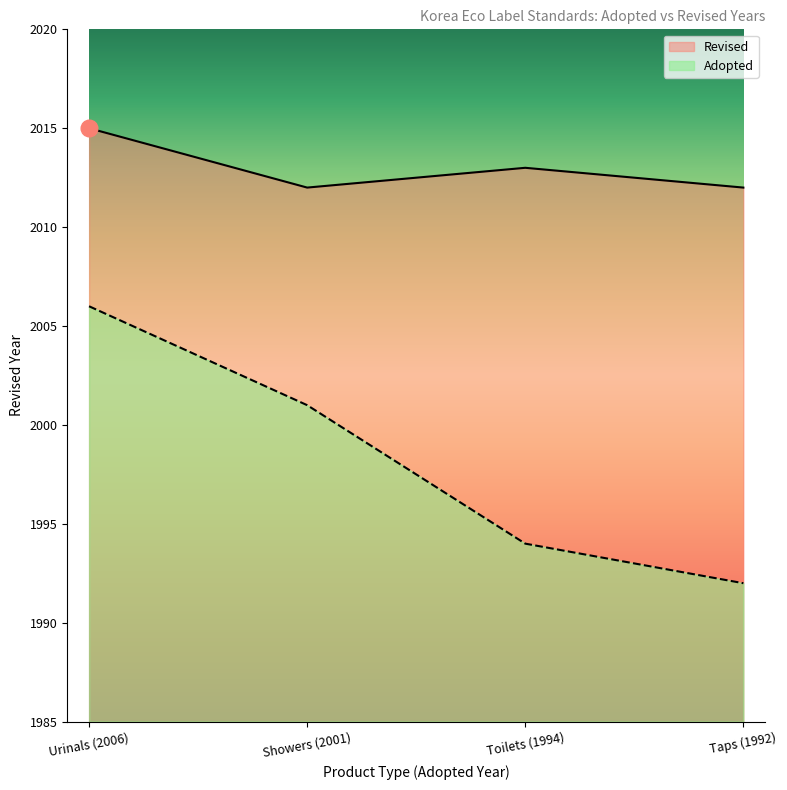

Reading right to left, list all the values displayed in this chart.

Taps (1992)=2012	Toilets (1994)=2013	Showers (2001)=2012	Urinals (2006)=2015